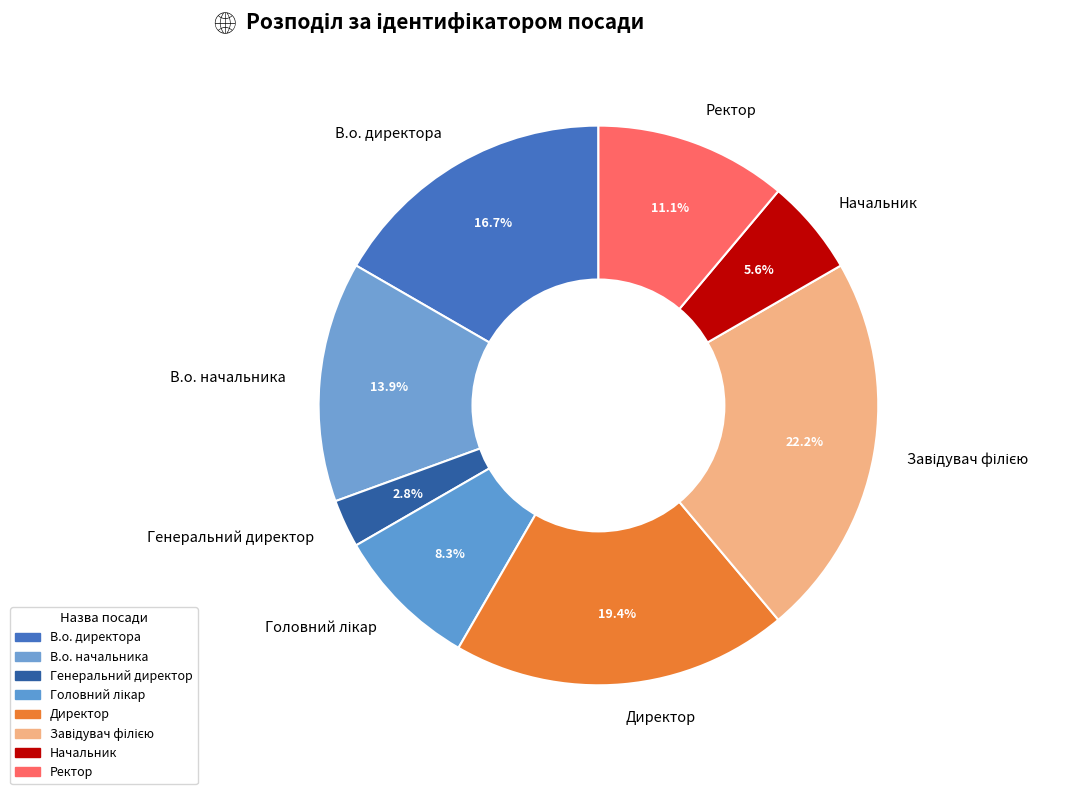

Approximately how many times larger is the value at Начальник compared to В.о. начальника?

0.4